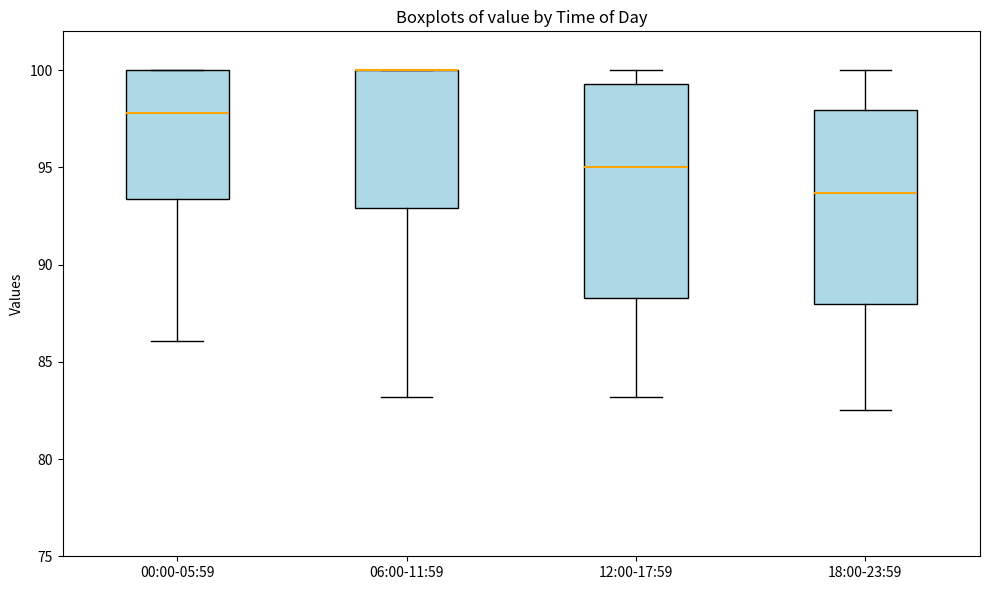

Which box is the tallest, from its lower edge to its upper edge?

12:00-17:59